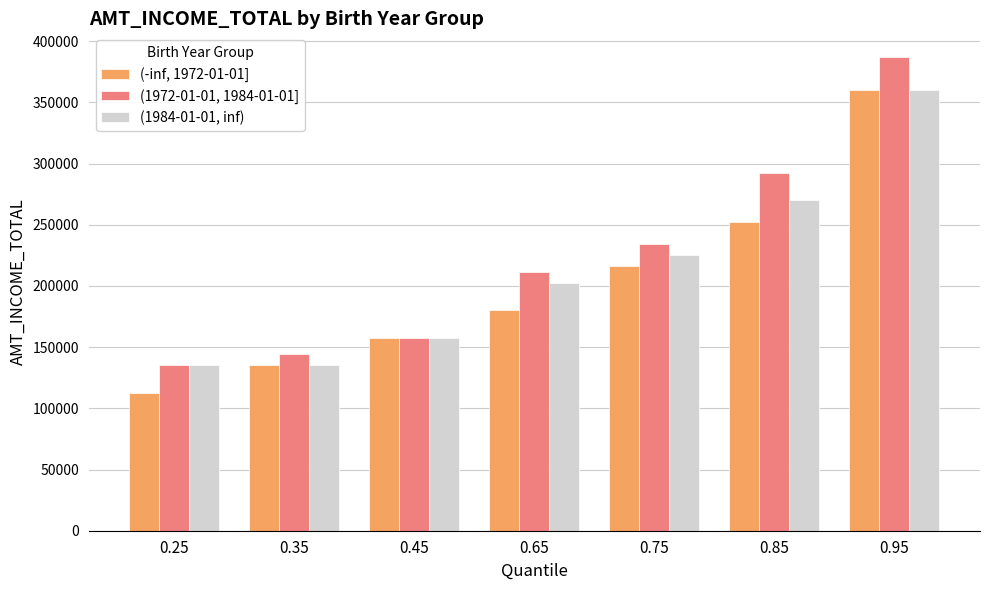

Read the (-inf, 1972-01-01] value at 0.95, to the nearest 10.

360000